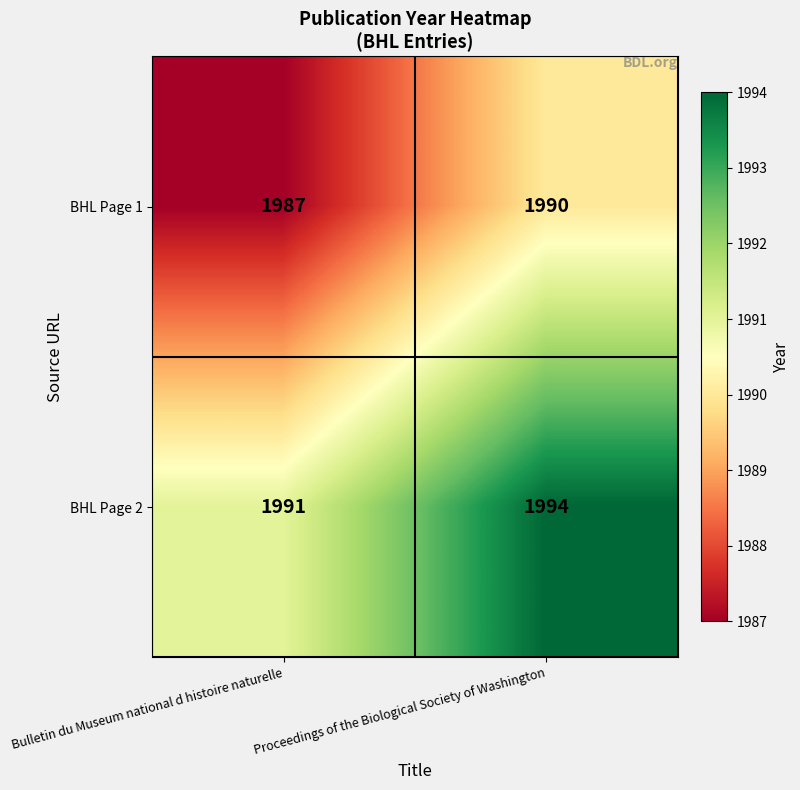

True or false: BHL Page 1 has a value of 3548 at Proceedings of the Biological Society of Washington.

False